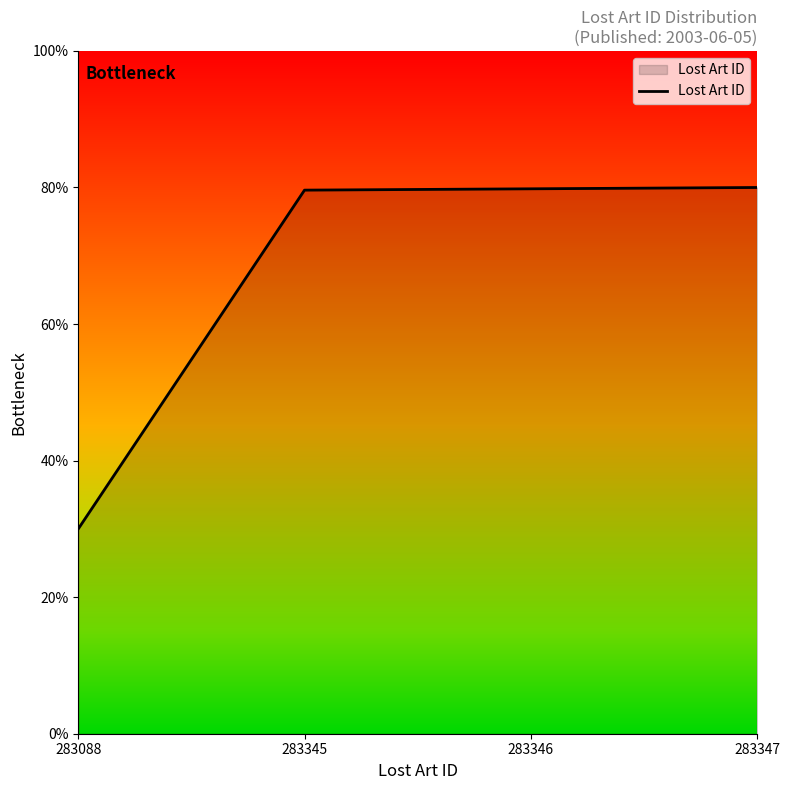

What is the value of the 1st point from the left?

0.3